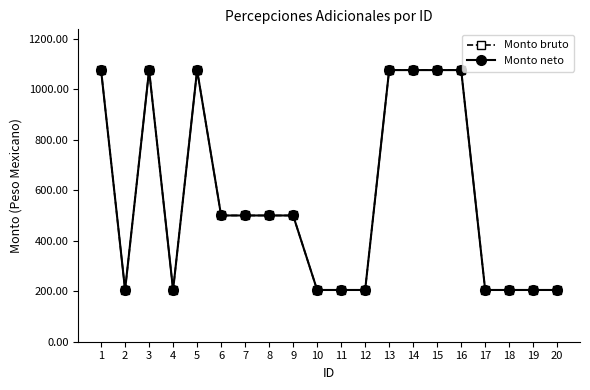

Reading right to left, transcribe all the data shown in this chart.

Monto bruto: 20=205.0	19=205.0	18=205.0	17=205.0	16=1076.2	15=1076.2	14=1076.2	13=1076.2	12=205.0	11=205.0	10=205.0	9=500.2	8=500.2	7=500.2	6=500.2	5=1076.2	4=205.0	3=1076.2	2=205.0	1=1076.2
Monto neto: 20=205.0	19=205.0	18=205.0	17=205.0	16=1076.2	15=1076.2	14=1076.2	13=1076.2	12=205.0	11=205.0	10=205.0	9=500.2	8=500.2	7=500.2	6=500.2	5=1076.2	4=205.0	3=1076.2	2=205.0	1=1076.2